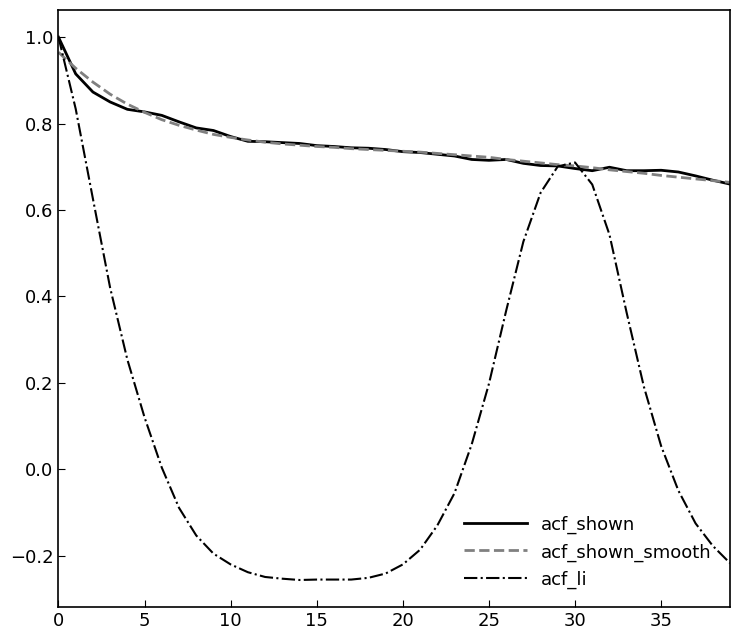

What are all the series names shown in the legend?

acf_shown, acf_shown_smooth, acf_li